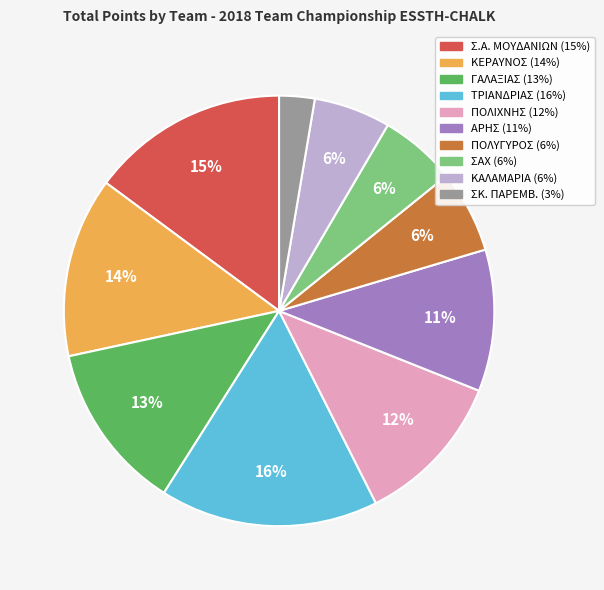

To the nearest percent, what is the average slice percentage?

10%